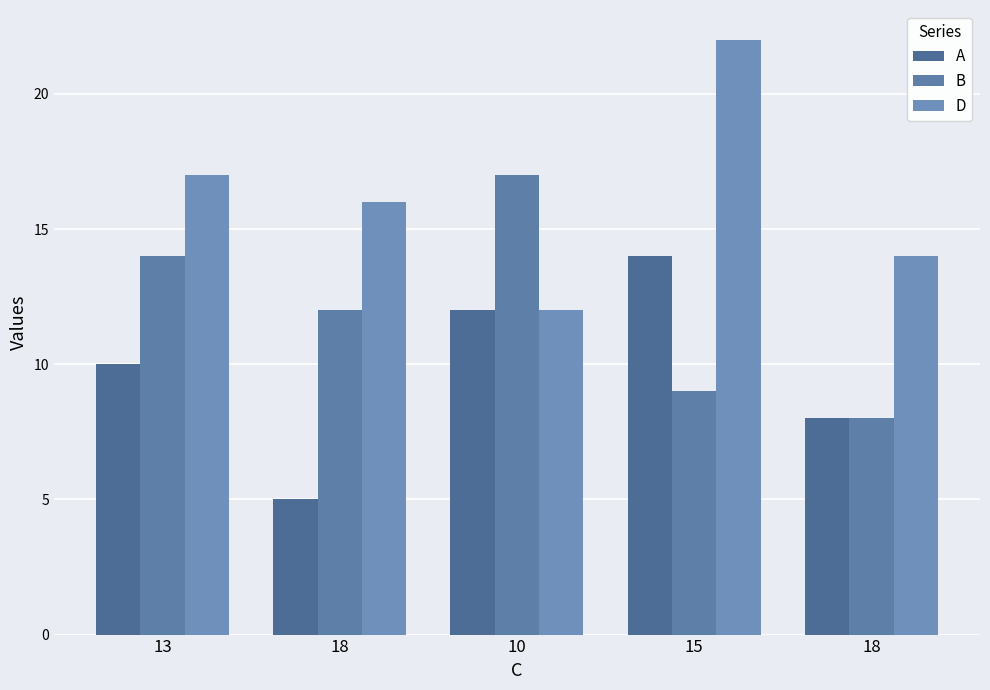

What is the difference between the maximum and minimum values in the B series?

9